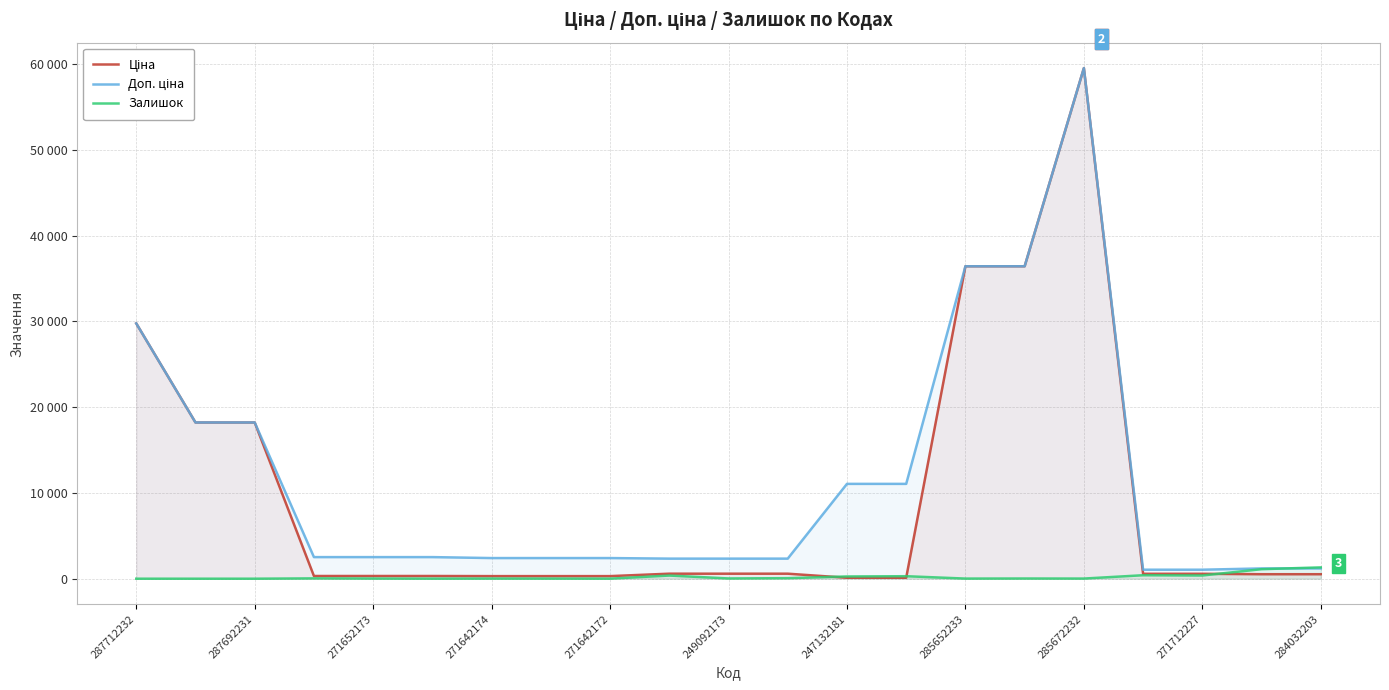

At which category does the chart reach its minimum across all series?

287712232